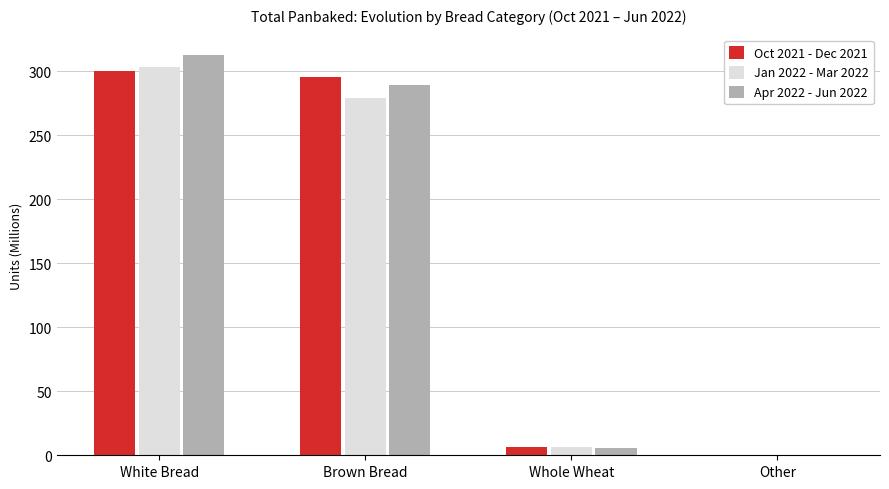

What is the average value of the Jan 2022 - Mar 2022 series?

147.3